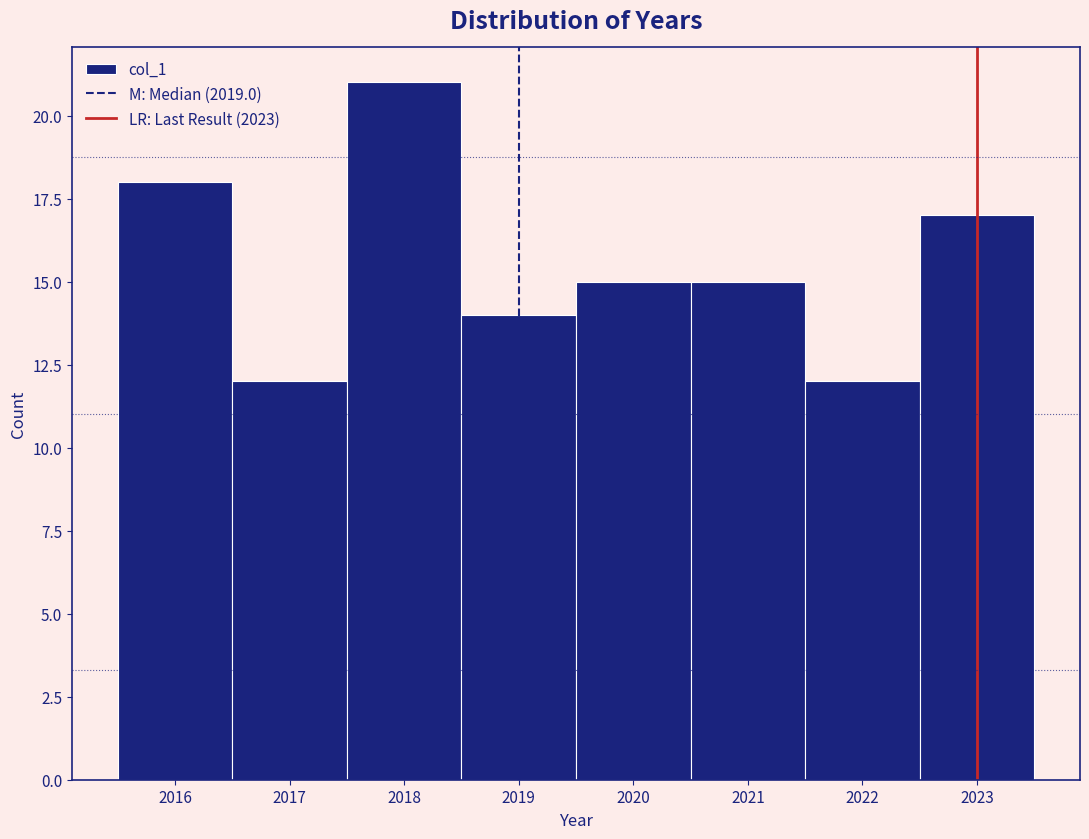

Over which range of the x-axis is the bar tallest?

2017.5 to 2018.5